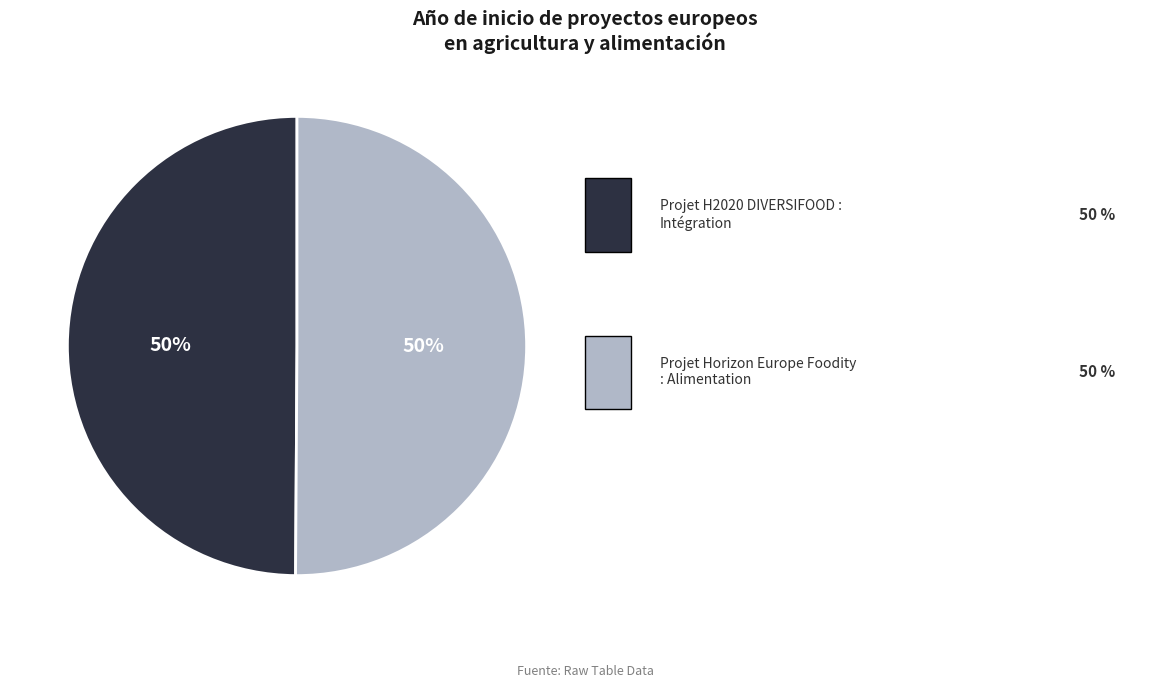

To the nearest percent, what is the average slice percentage?

50%